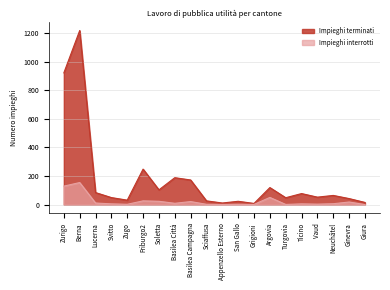

What is the label of the 7th point from the left?

Soletta